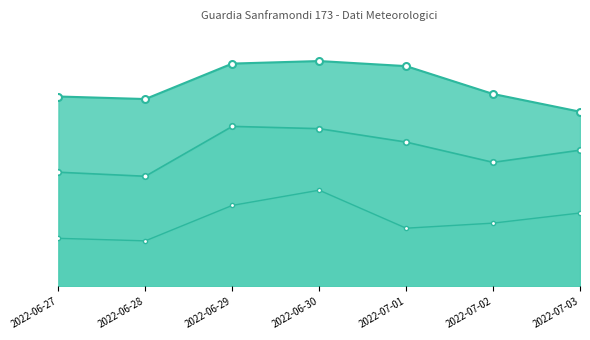

True or false: Umidità - Min (%) line and Umidità - Grezzo (%) line intersect in this chart.

False